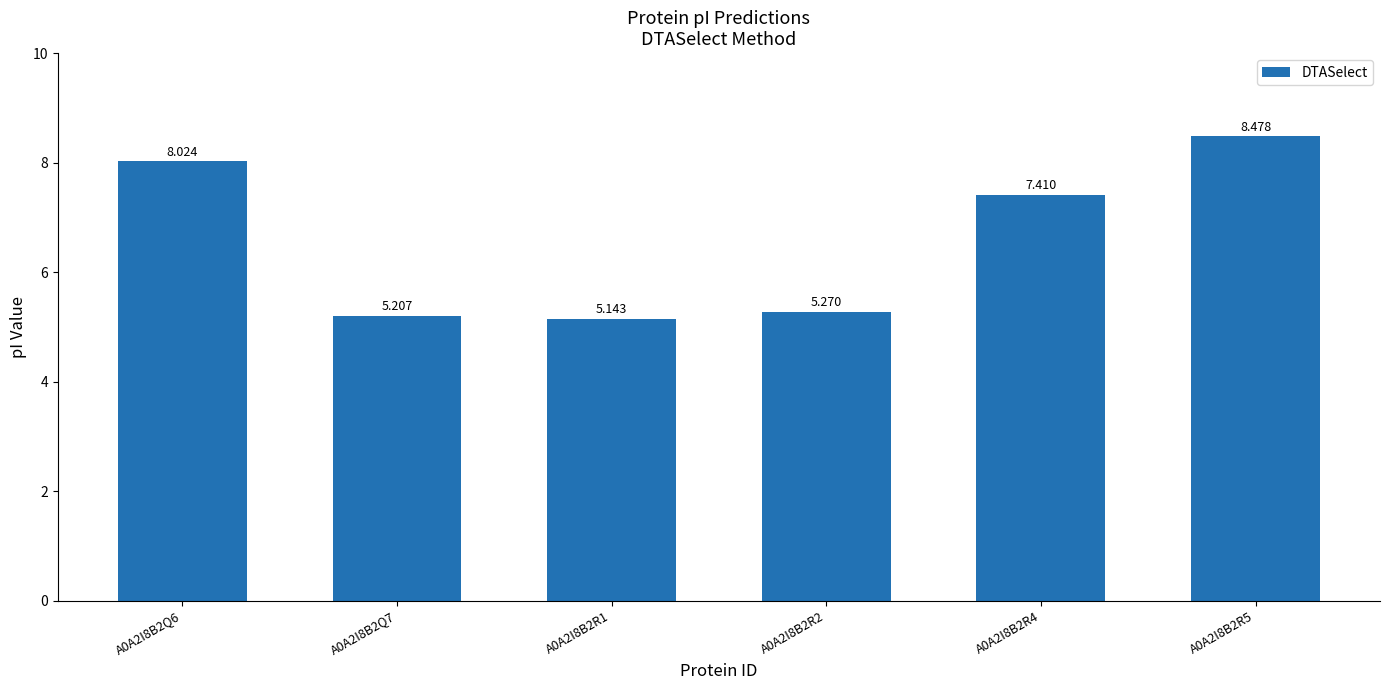

Reading right to left, extract all data points from this chart.

A0A2I8B2R5=8.5	A0A2I8B2R4=7.4	A0A2I8B2R2=5.3	A0A2I8B2R1=5.1	A0A2I8B2Q7=5.2	A0A2I8B2Q6=8.0